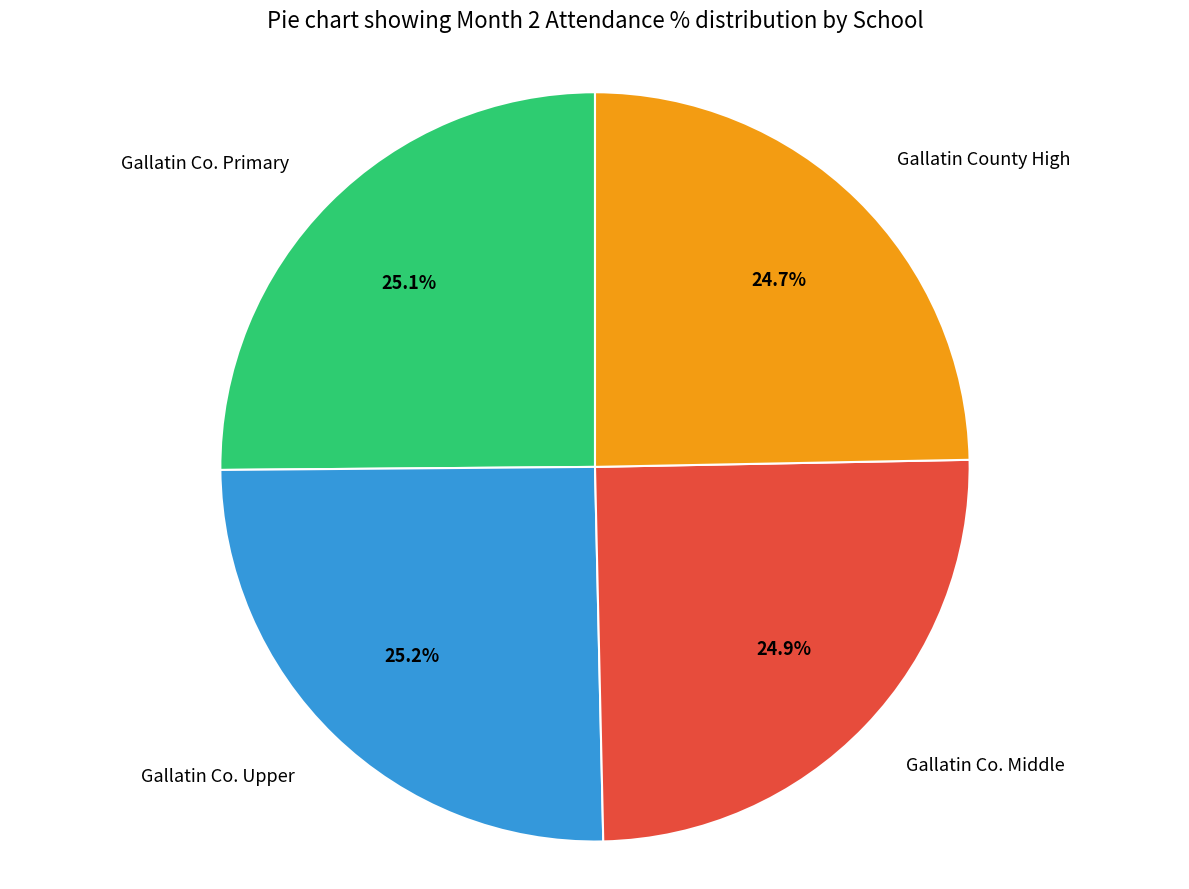

How many segments does this pie chart have?

4